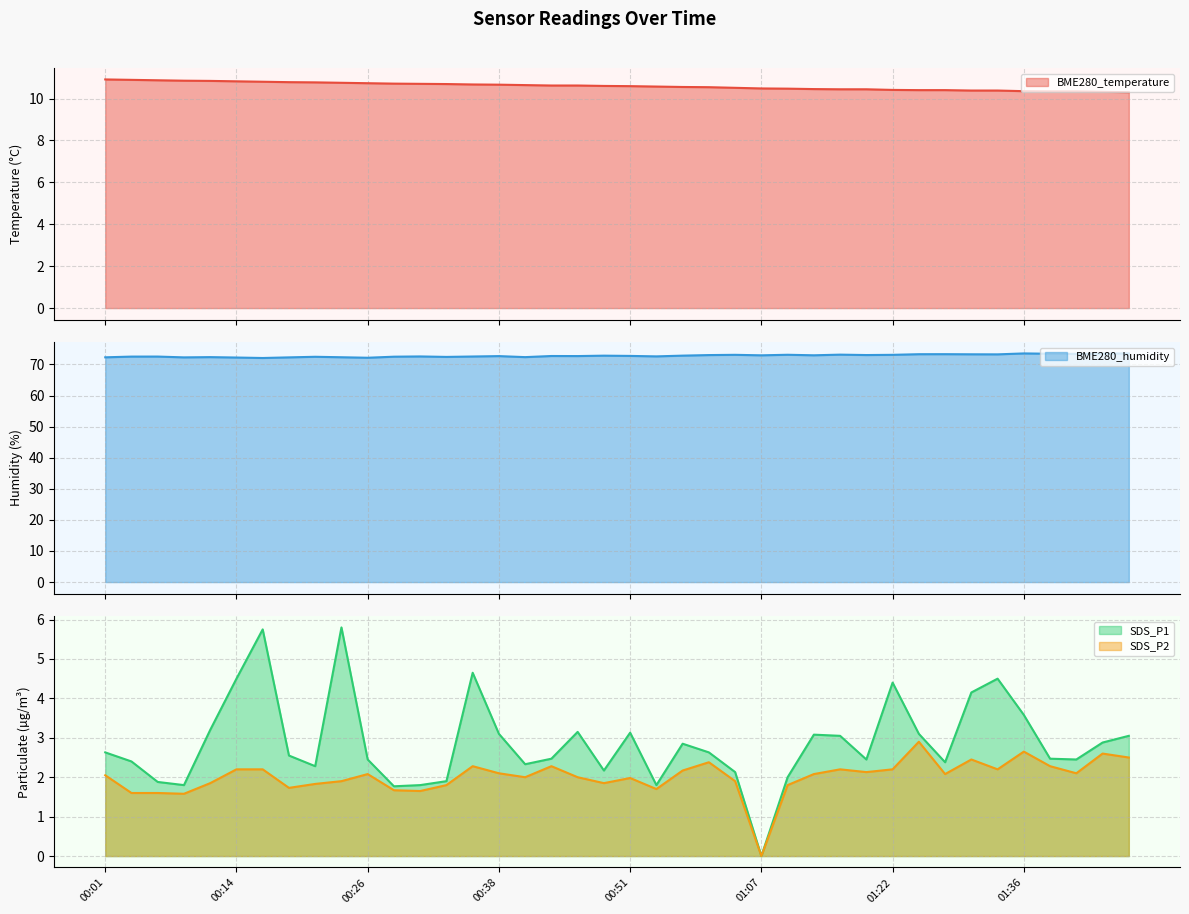

What is the greatest value displayed?

73.6